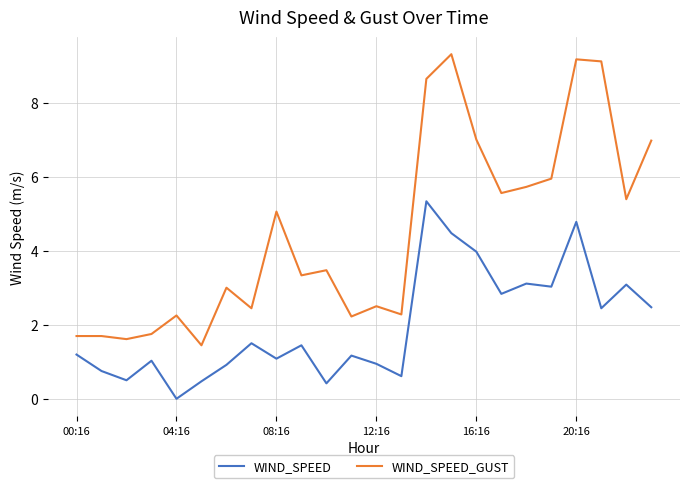

True or false: WIND_SPEED_GUST and WIND_SPEED cross at least once.

False